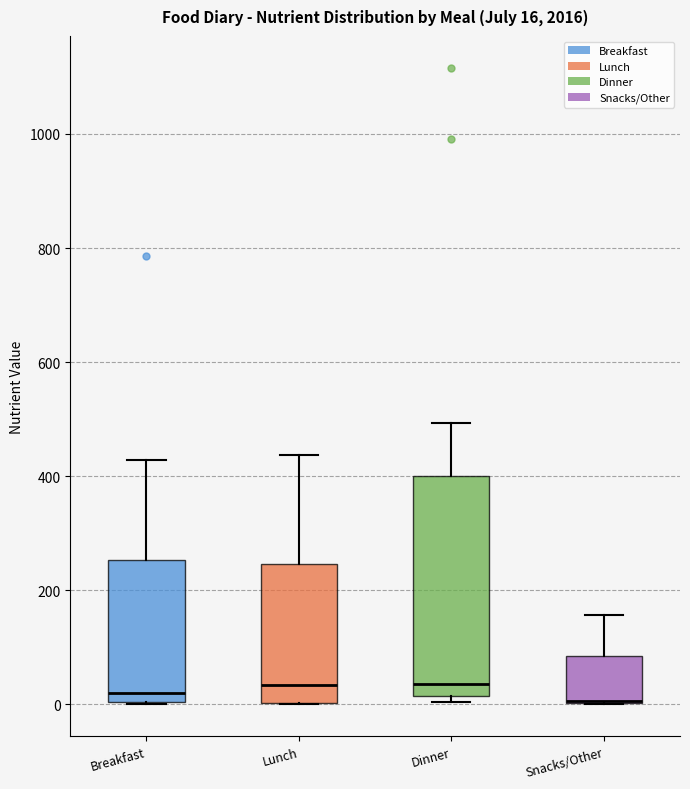

Which box is the tallest, from its lower edge to its upper edge?

Dinner